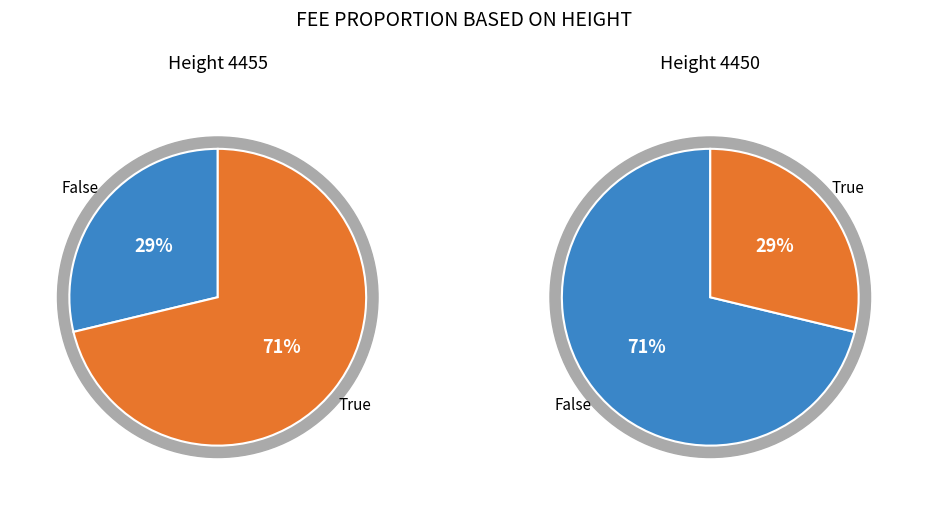

How many slices are in this pie chart?

2